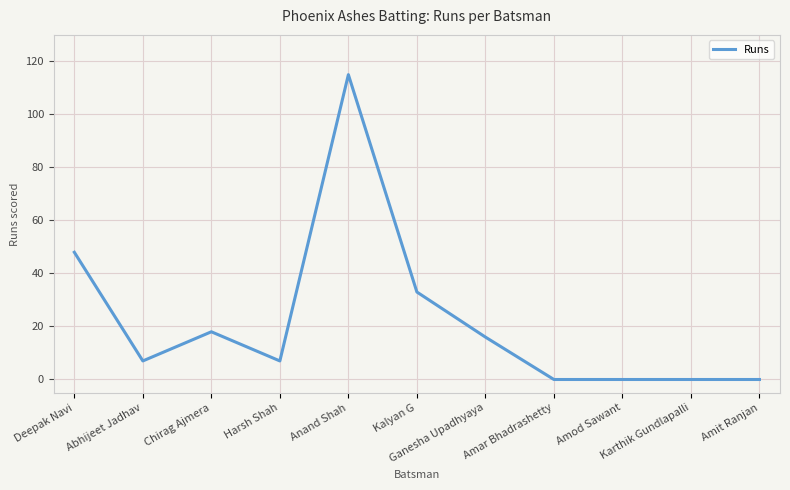

Which has a higher value, Ganesha Upadhyaya or Deepak Navi?

Deepak Navi